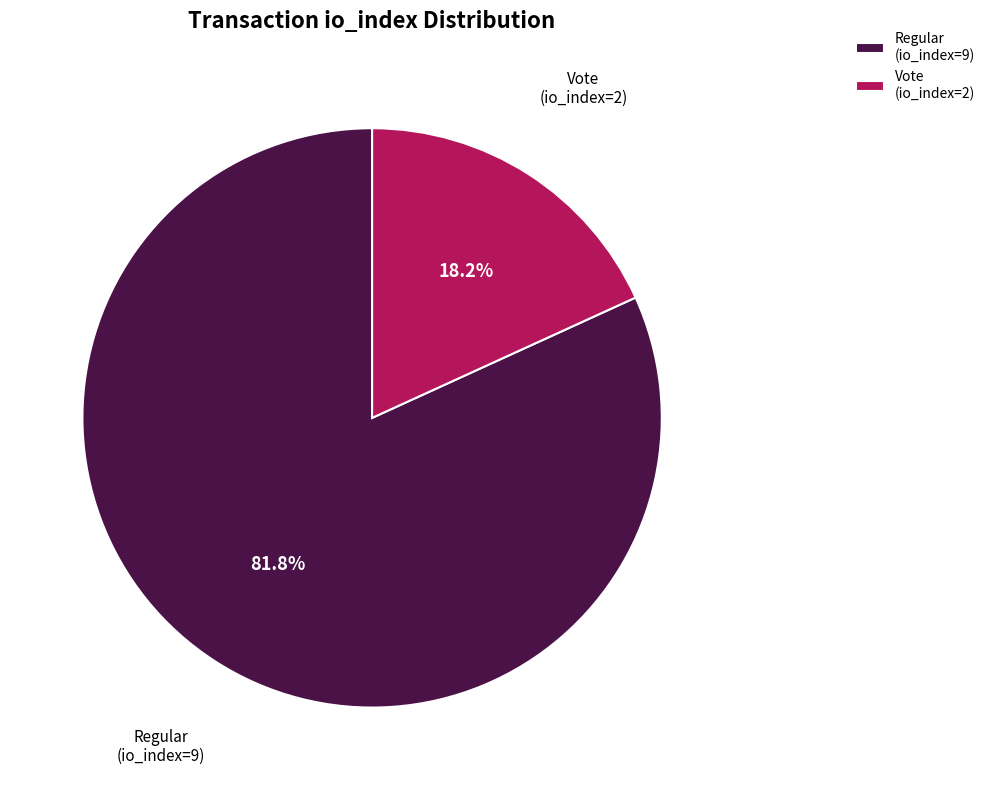

To the nearest percent, what portion does Regular (io_index=9) represent?

82%